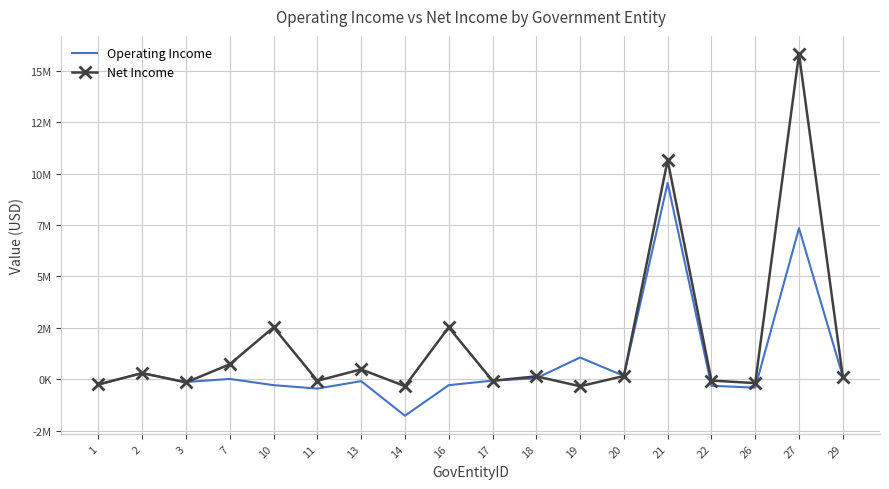

True or false: Operating Income has a value of 4957 at 7.

False